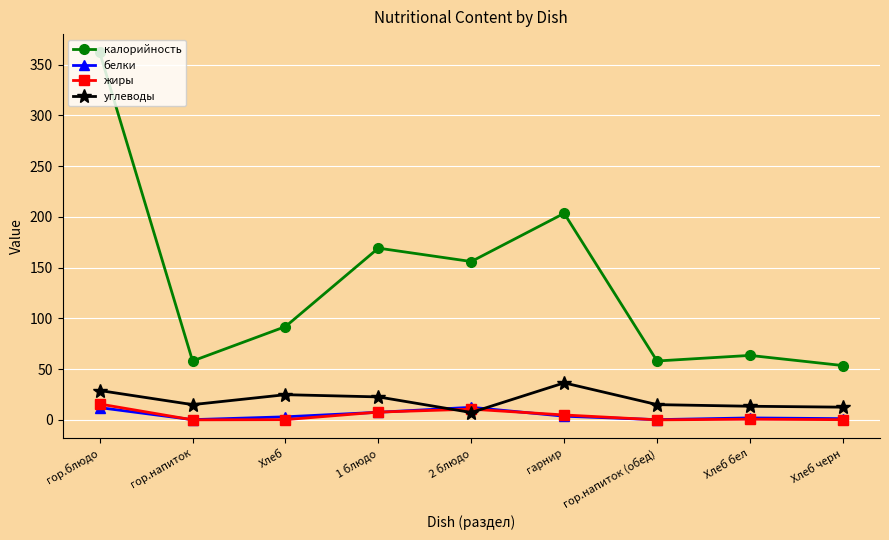

The value of калорийность at Хлеб is 51.1. True or false?

False